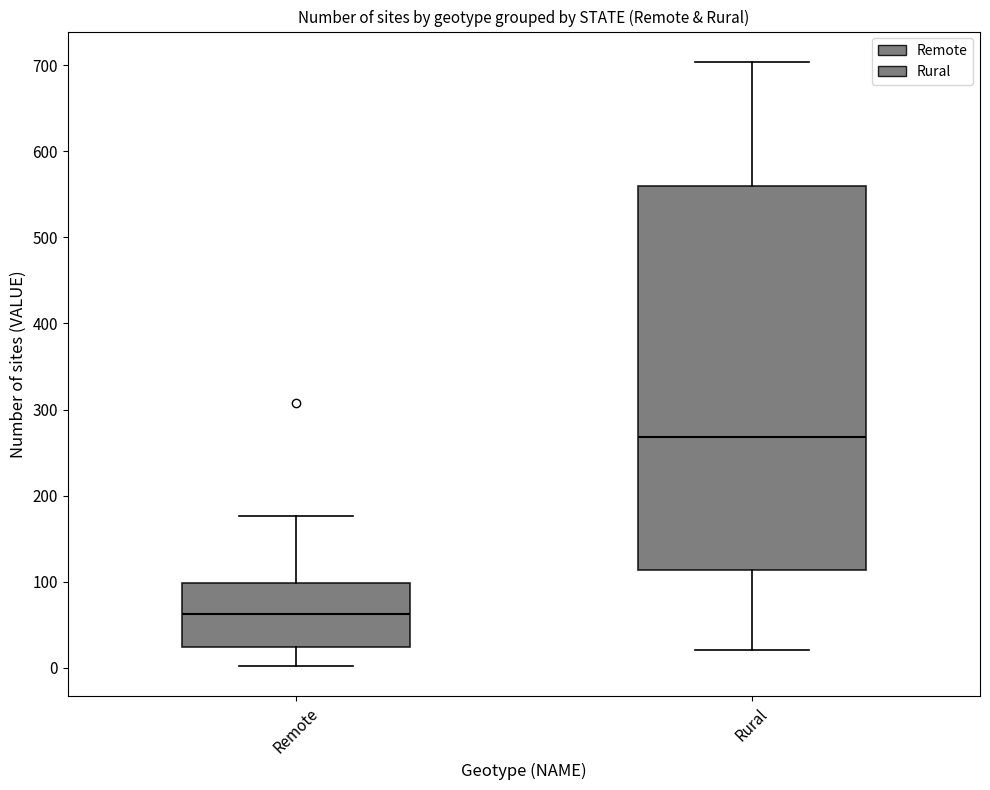

Where does the median line of the box for Rural sit on the y-axis? The values are not printed on the chart, so give them approximately, as read against the axis.

270